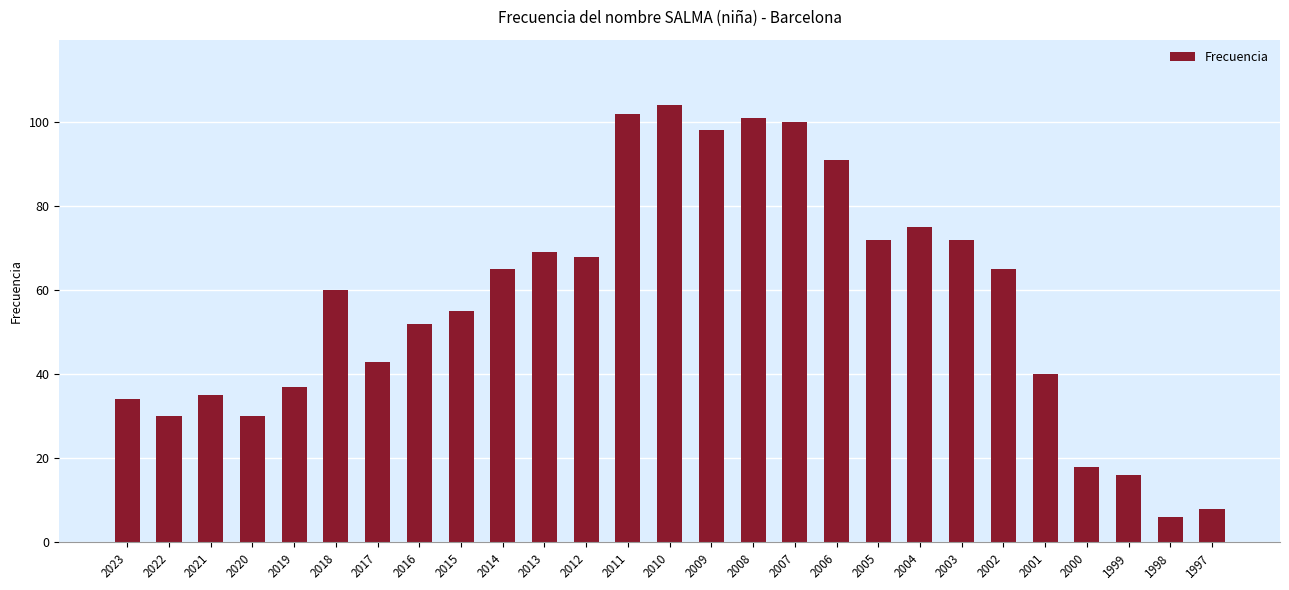

What is the greatest value displayed?

104